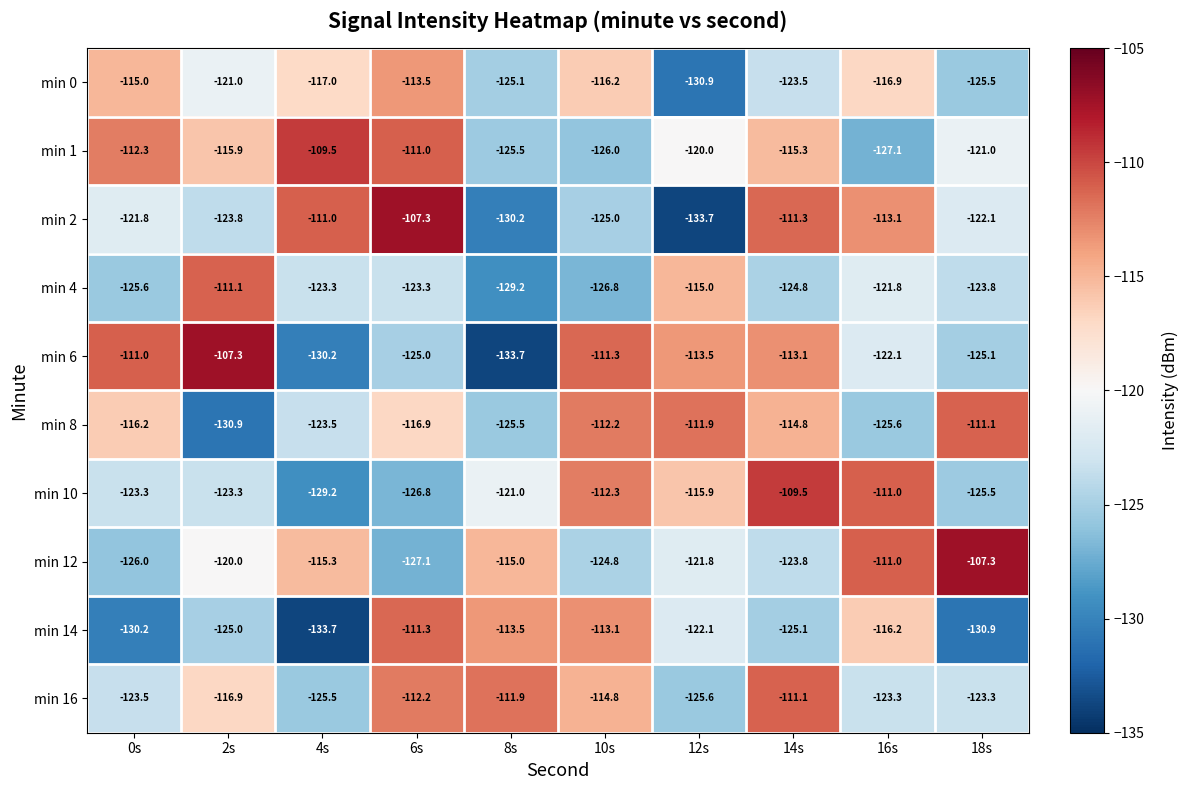

What is the smallest value displayed?

-133.7